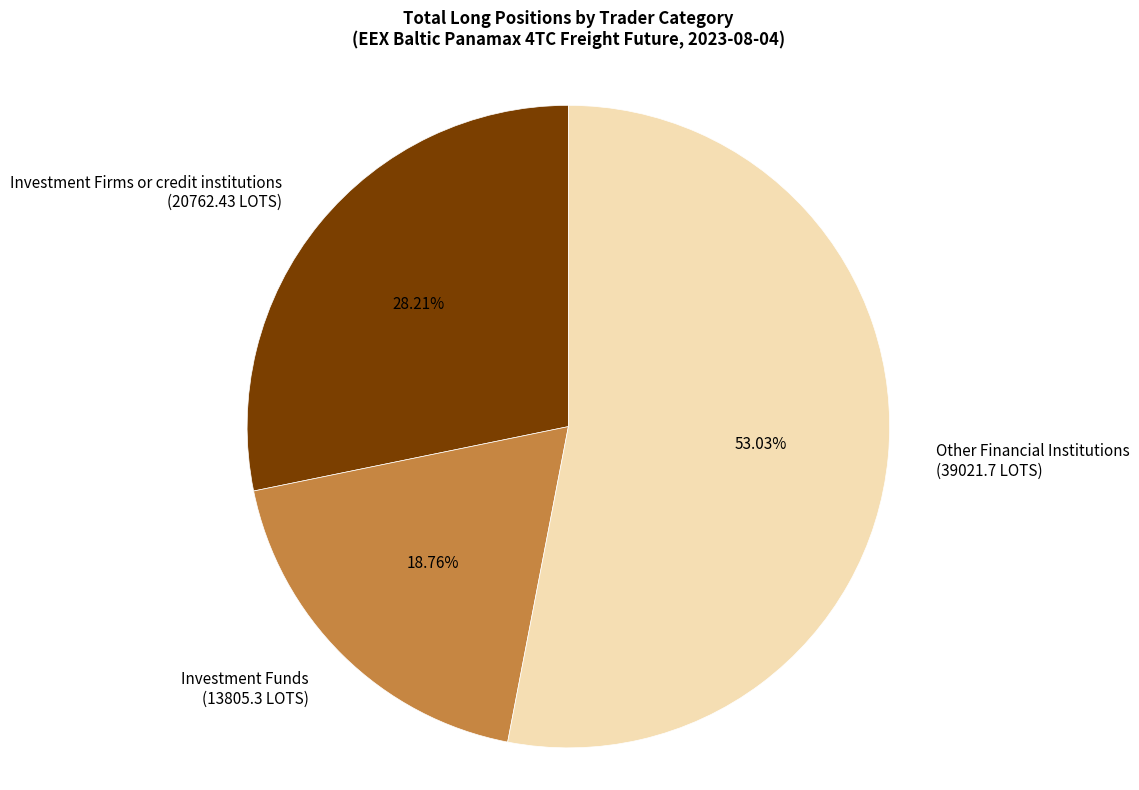

Approximately how many times larger is the value at Investment Firms or credit institutions (20762.43 LOTS) compared to Other Financial Institutions (39021.7 LOTS)?

0.5